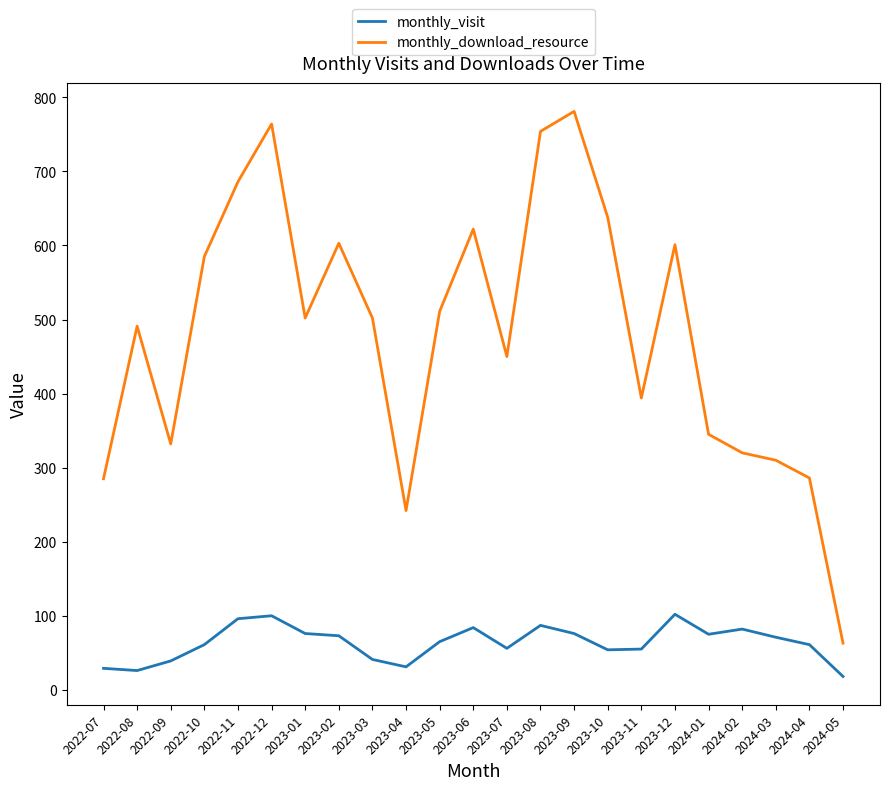

Is the value of monthly_visit at 2024-04 greater than the value of monthly_download_resource at 2023-01?

No